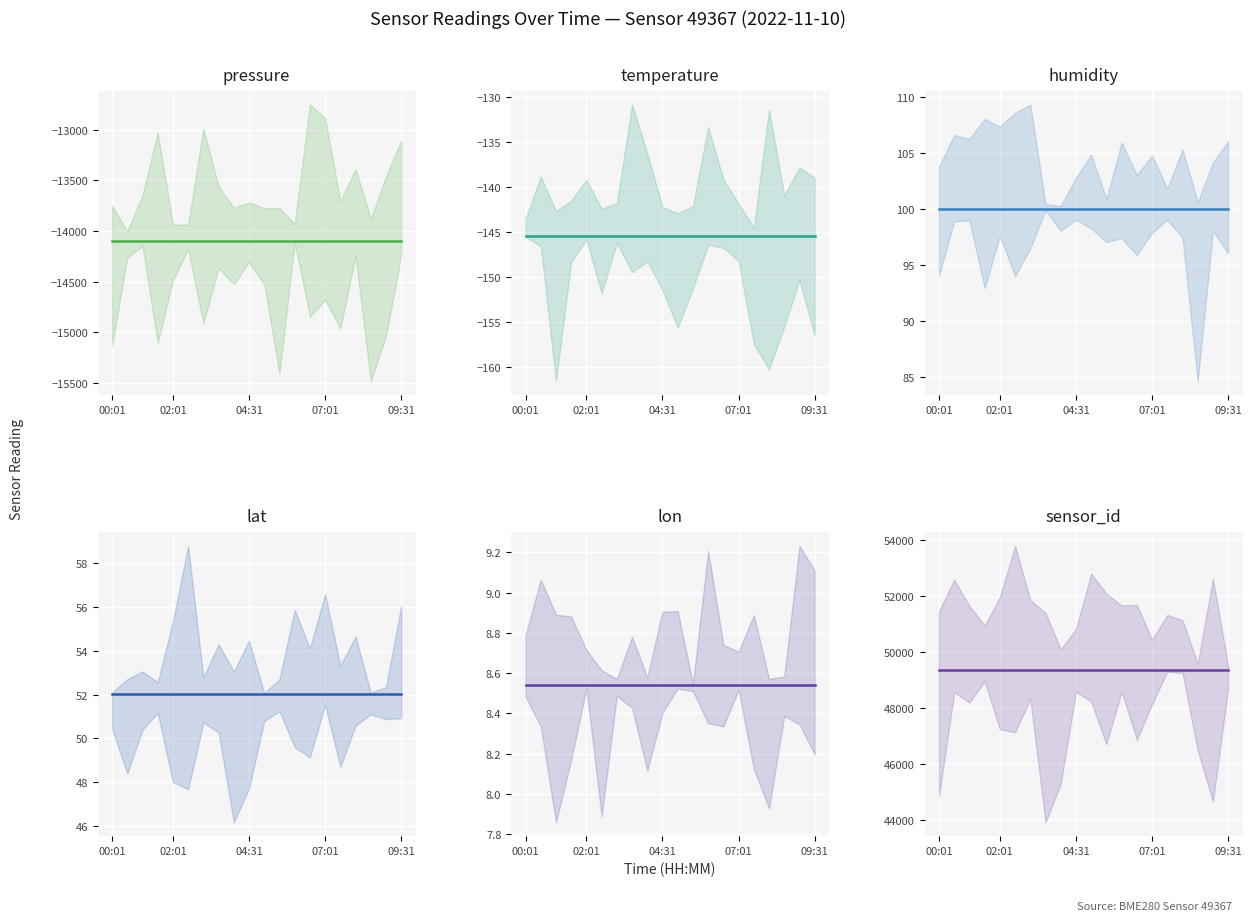

Rank the series by their maximum value, from lowest to highest.

pressure, temperature, lon, lat, humidity, sensor_id